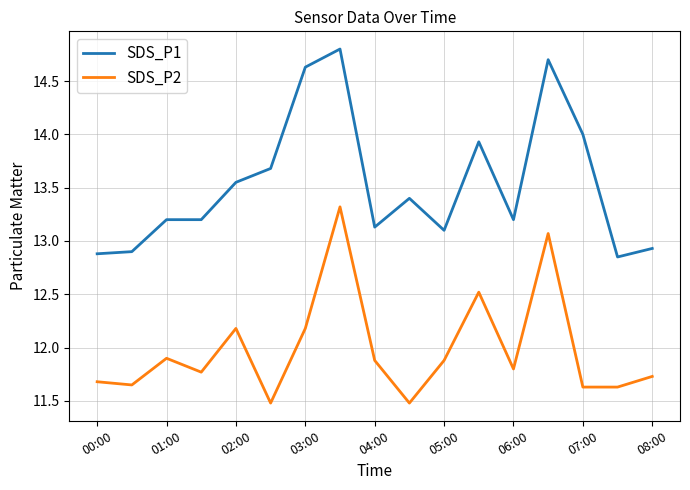

What is the greatest value displayed?

14.8